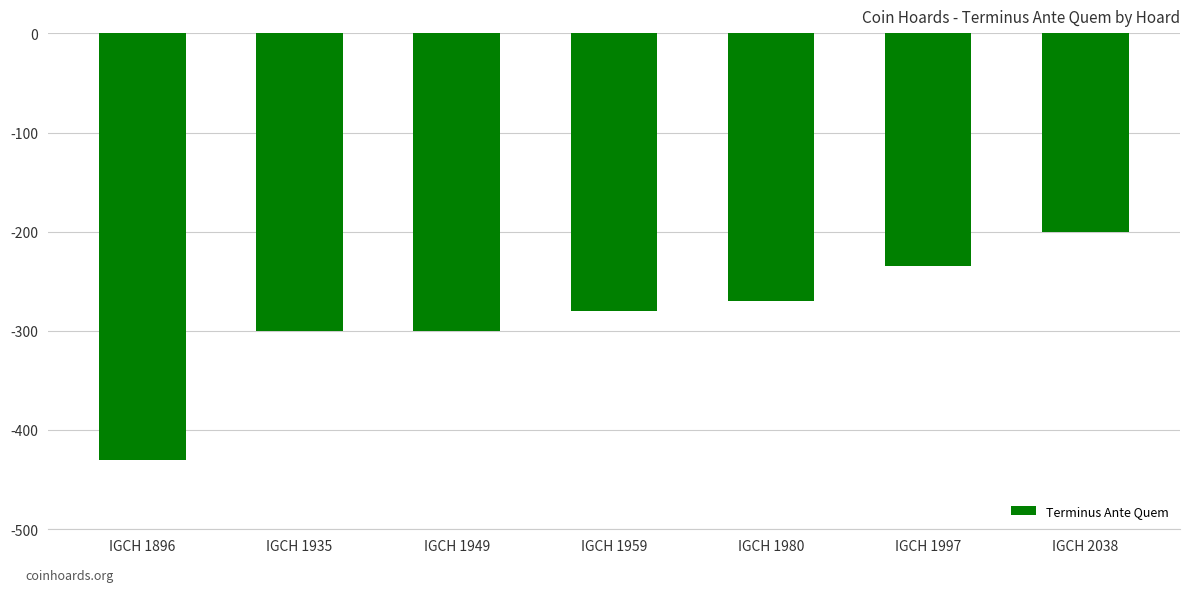

What is the value of the 2nd bar from the left?

-300